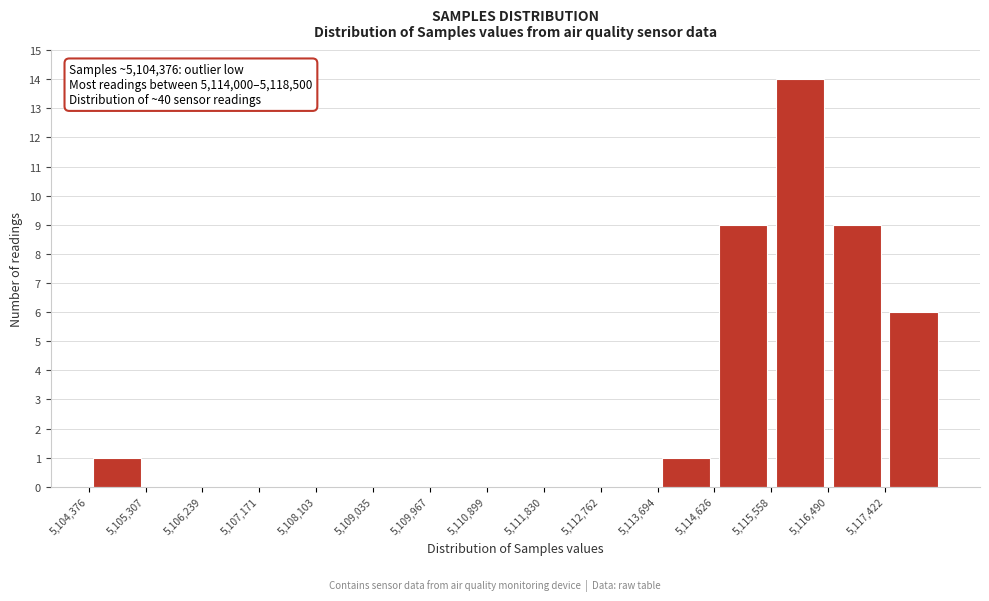

Which range on the x-axis has the tallest bar?

5115600 to 5116500